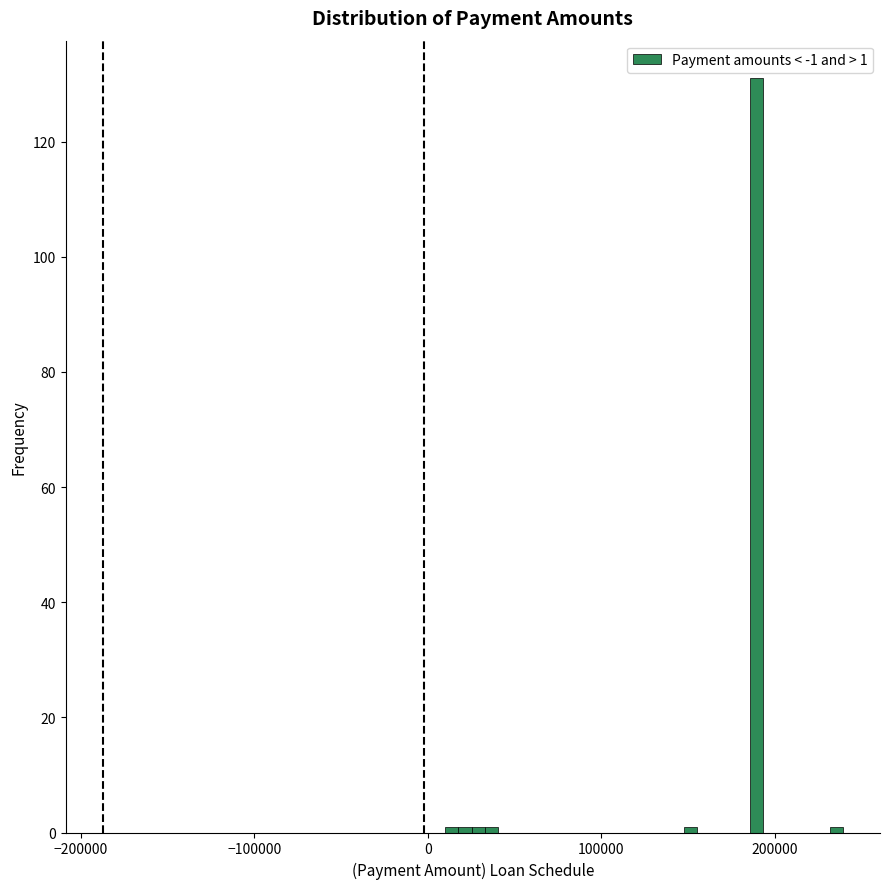

Read against the x-axis, roughly where is the centre of the tallest bar?

190000